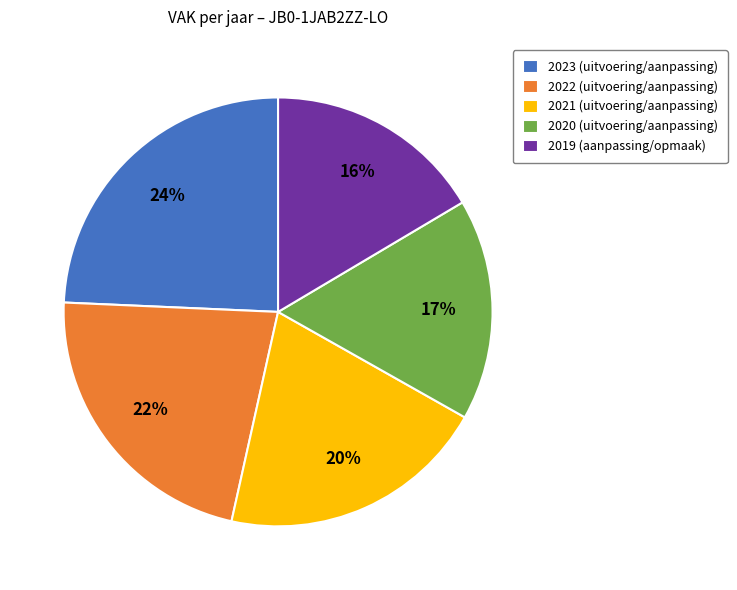

Does 2021 (uitvoering/aanpassing) represent more than half of the total?

No